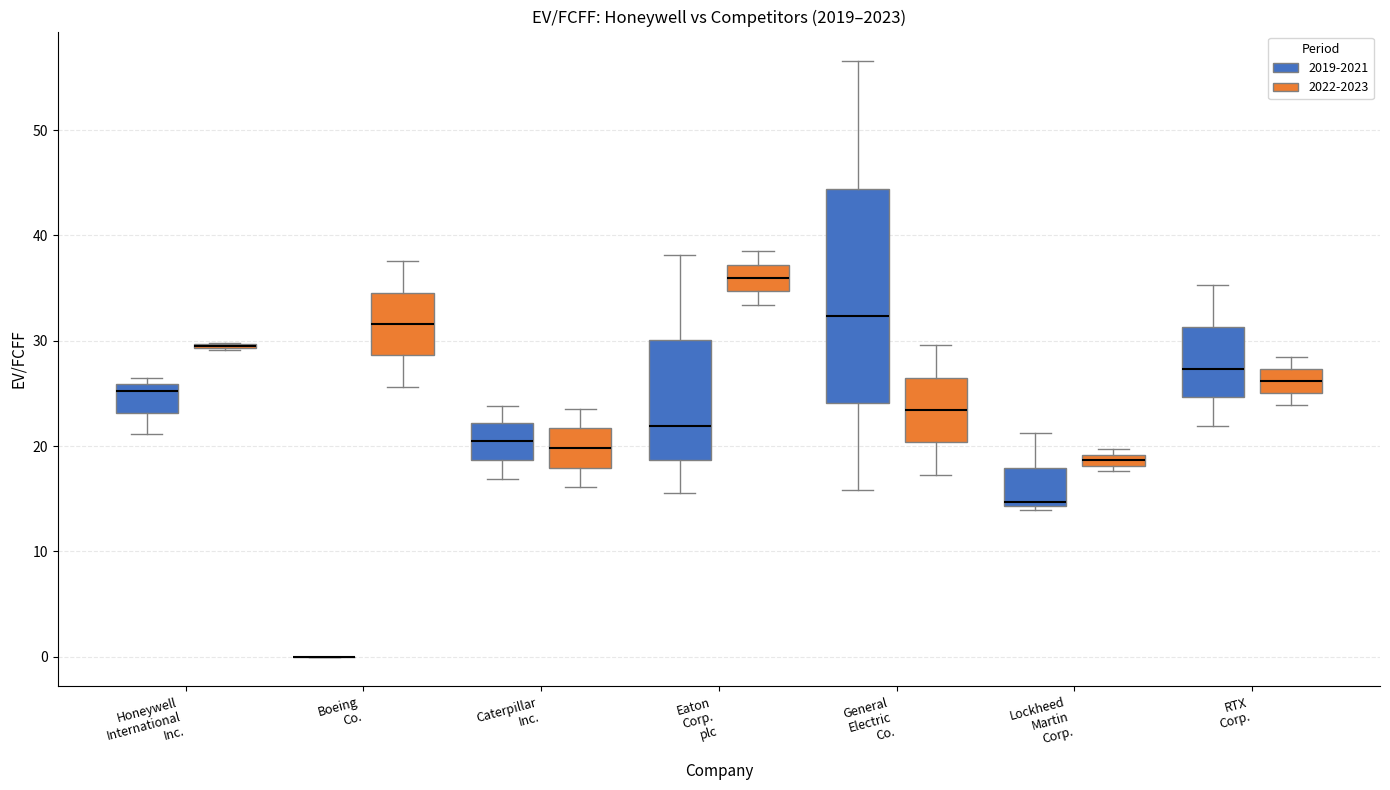

Where is the upper edge of the box for Lockheed Martin Corp. (2022-2023) on the y-axis? The values are not printed on the chart, so give them approximately, as read against the axis.

19